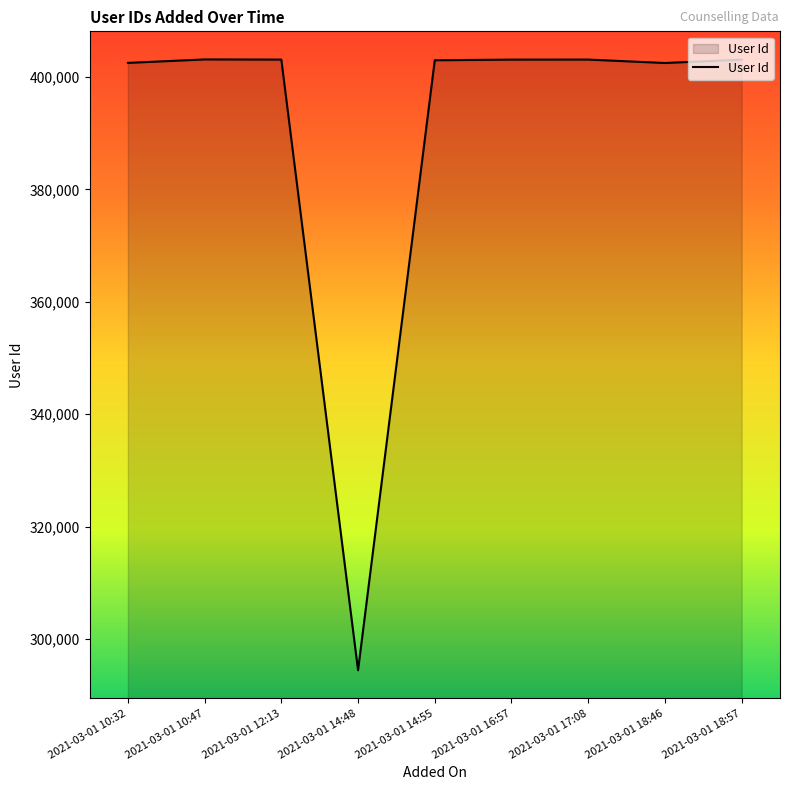

What is the maximum value shown in the chart?

403133